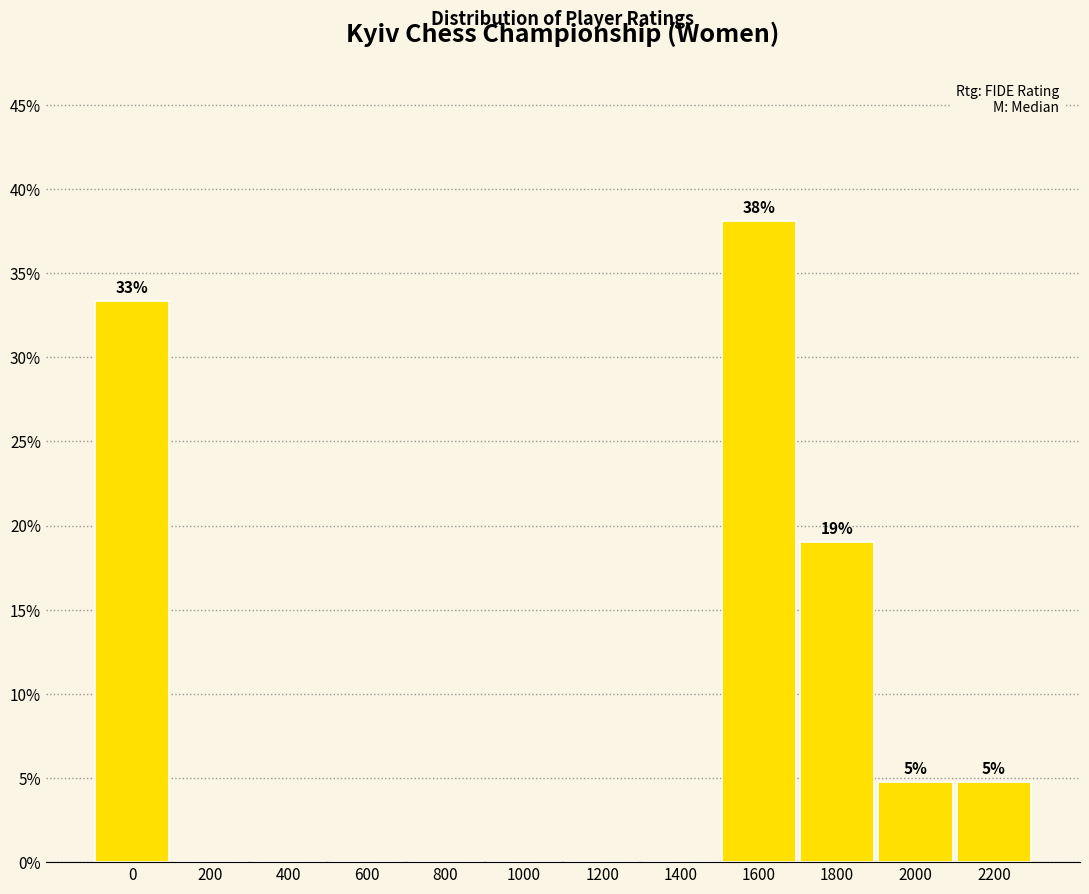

Reading left to right, extract all data points from this chart.

0=33.3	200=0.0	400=0.0	600=0.0	800=0.0	1000=0.0	1200=0.0	1400=0.0	1600=38.1	1800=19.0	2000=4.8	2200=4.8